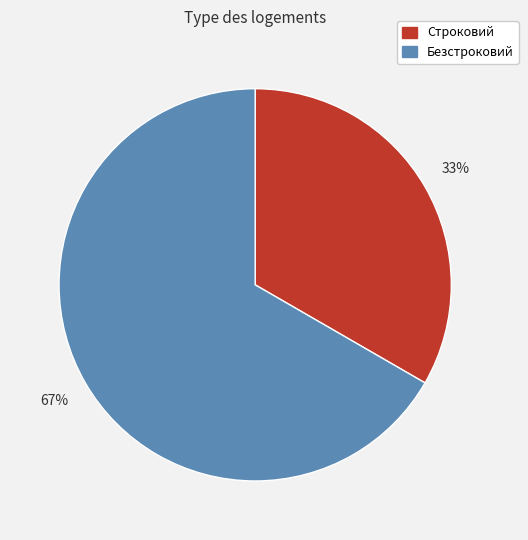

What is the majority slice?

Безстроковий